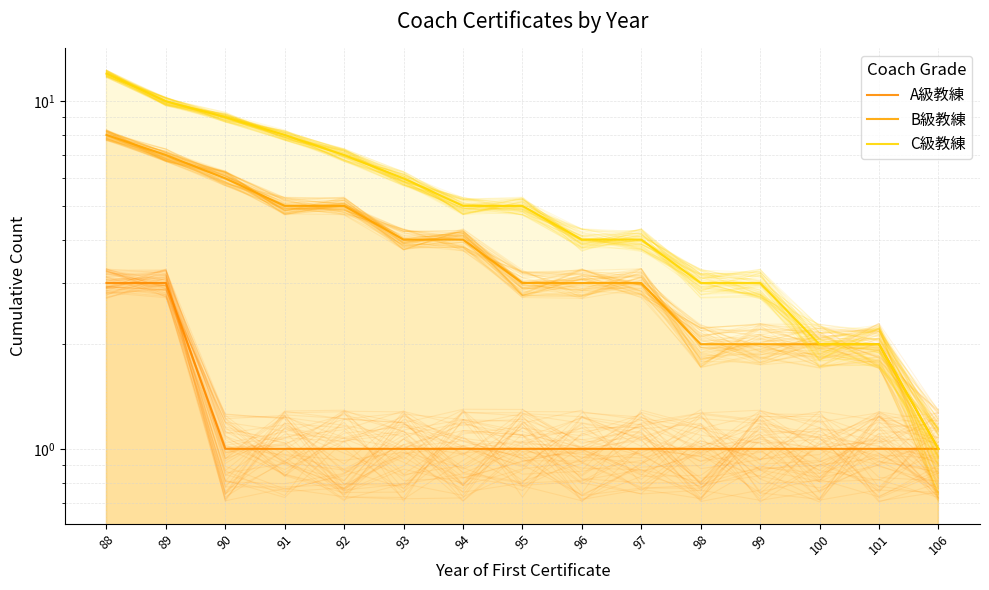

True or false: C級教練 and B級教練 intersect in this chart.

False